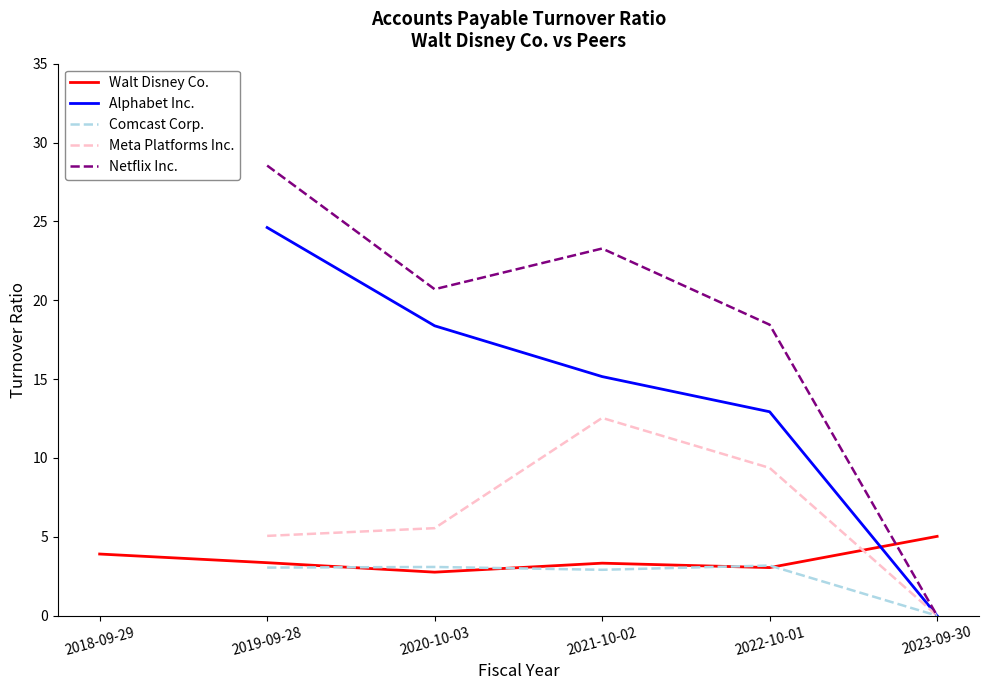

At which category does Comcast Corp. reach its first local peak?

2020-10-03